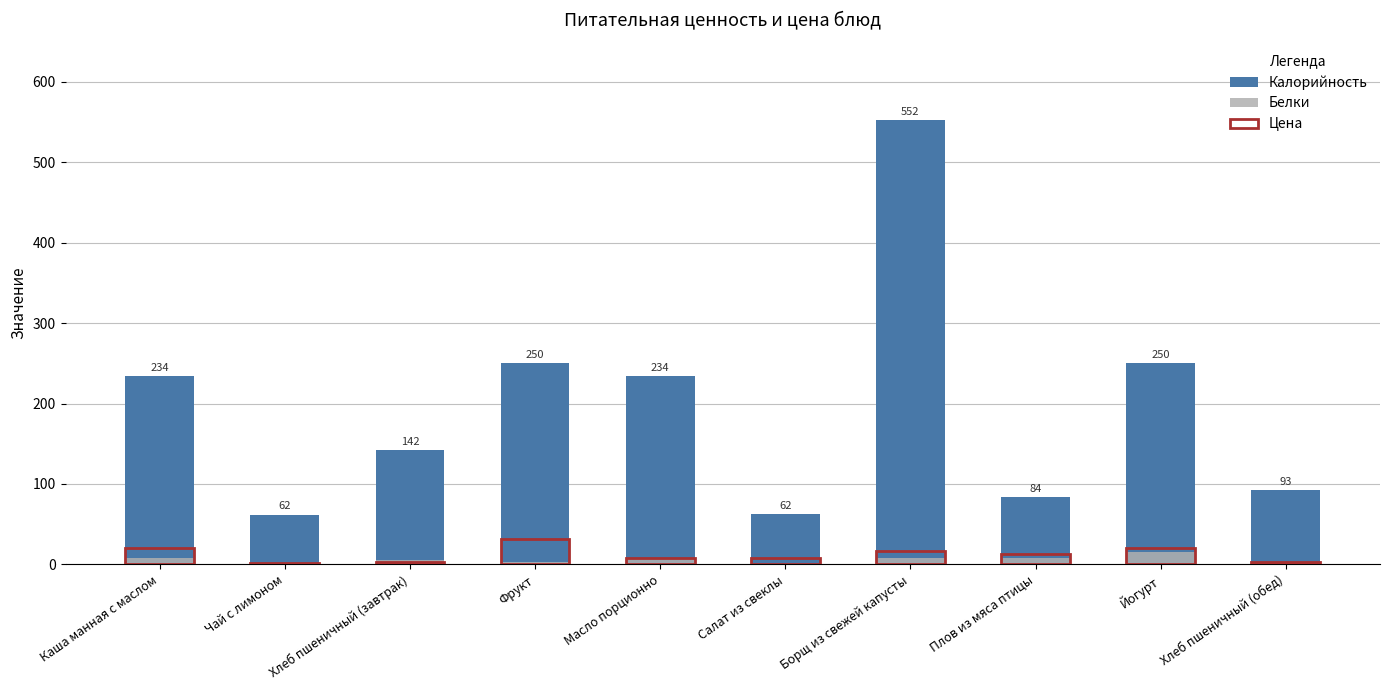

Is the value of Цена at Салат из свеклы greater than the value of Белки at Каша манная с маслом?

No